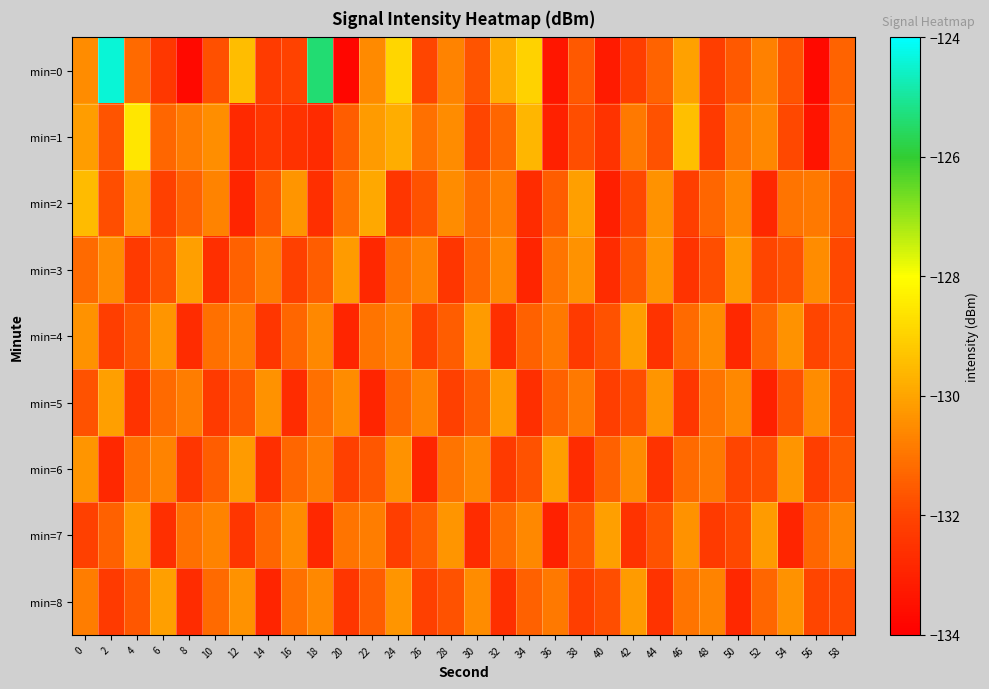

What is the total value across all series at 22?

-1181.2